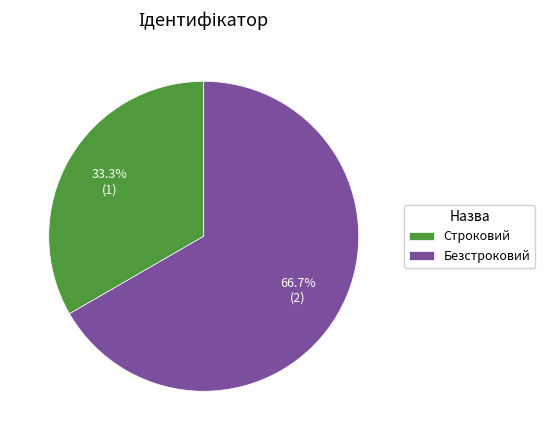

Is there a majority slice in this chart?

Yes